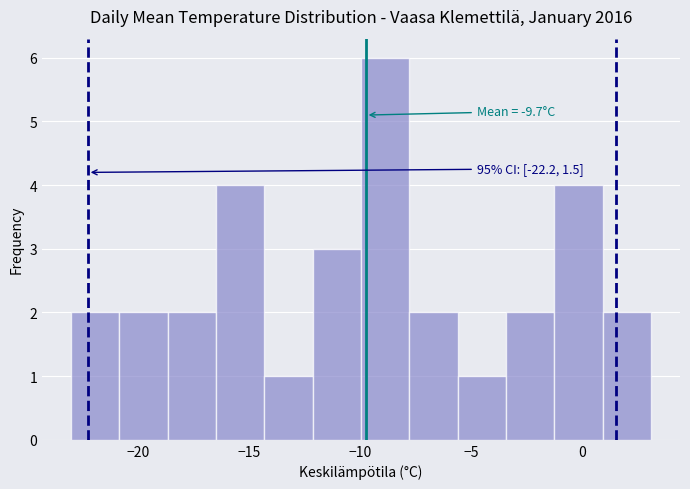

Which range on the x-axis has the tallest bar?

-10.0 to -8.0